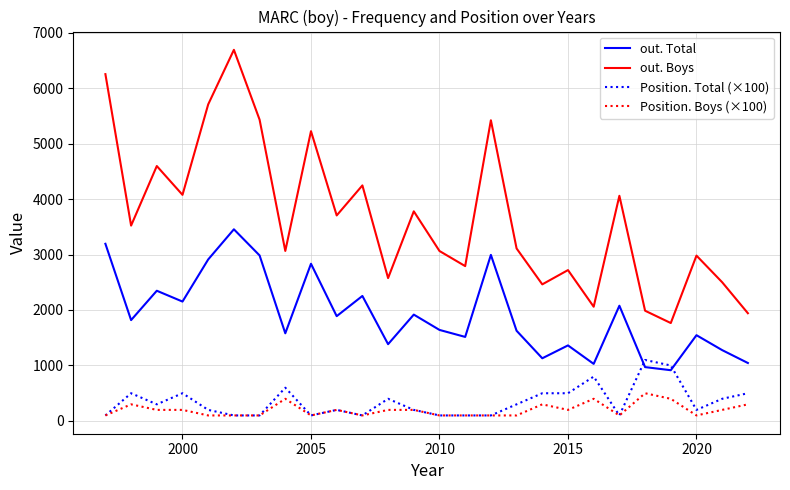

Which series has the widest spread of values?

out. Boys